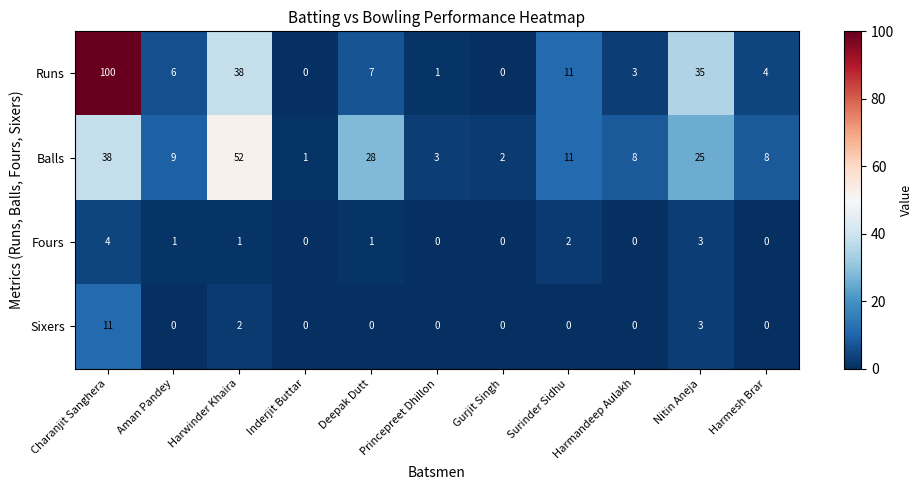

How many categories are shown in the chart?

11